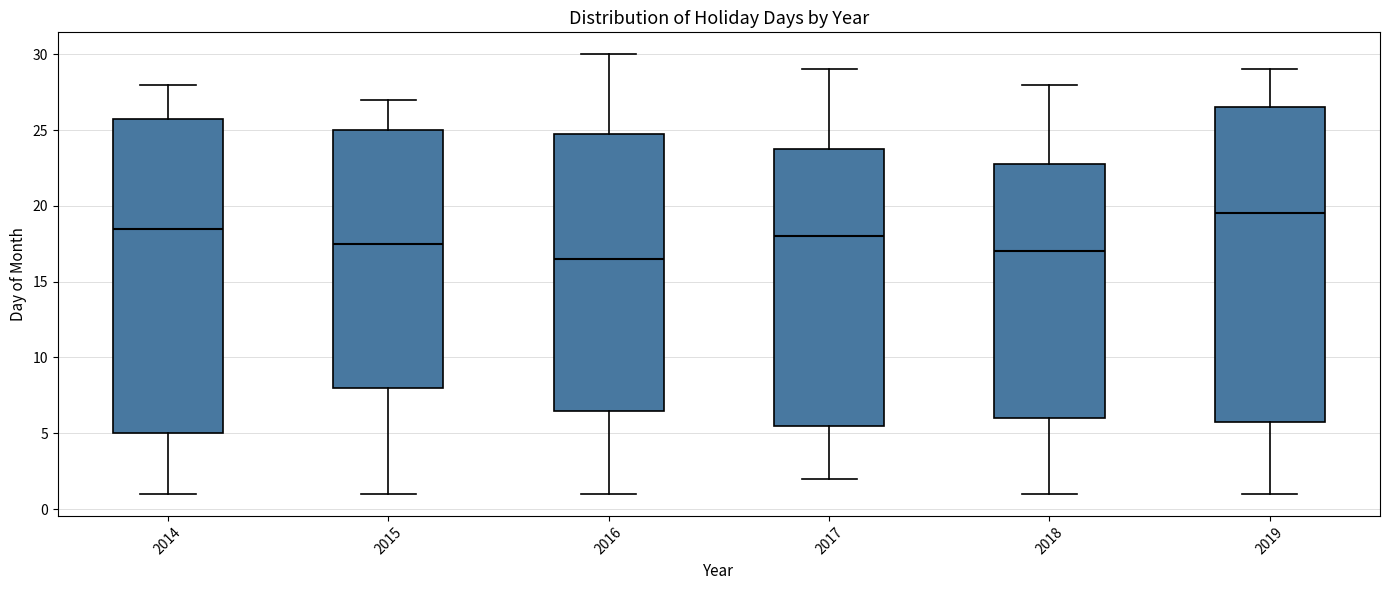

Which box has the highest median line?

2019